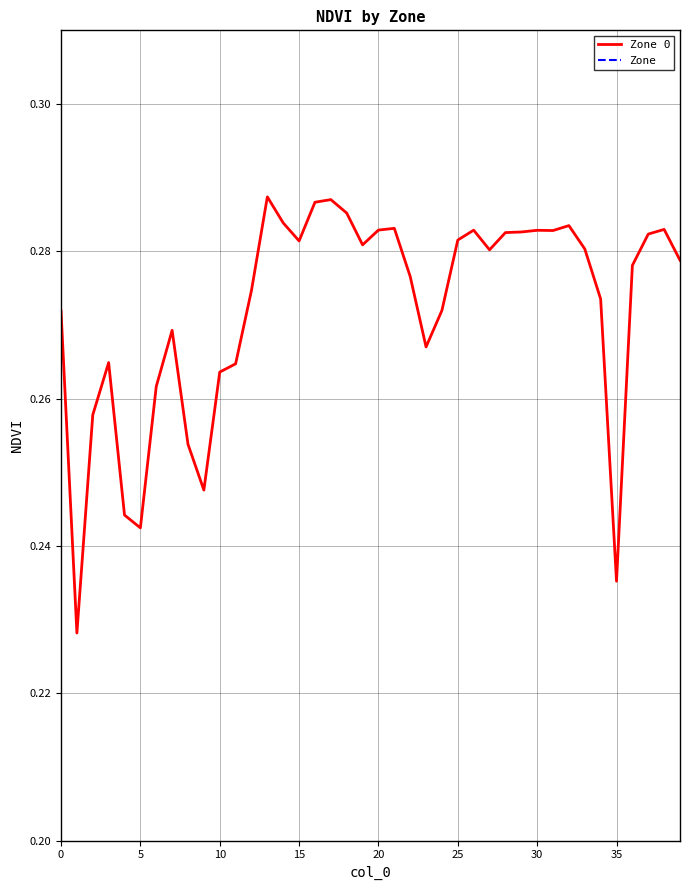

Is the value of Zone at 38 greater than the value of Zone 0 at 29?

No